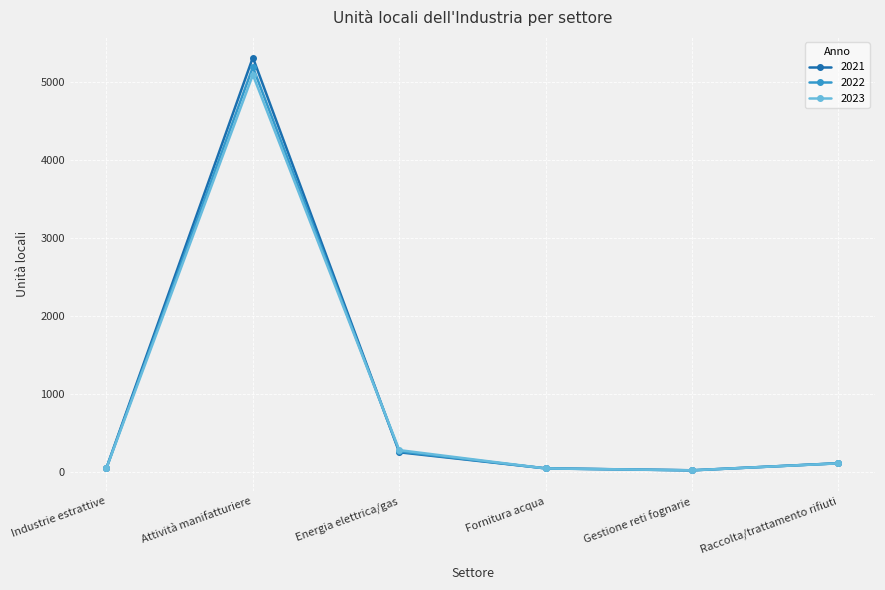

What is the total value across all series at Industrie estrattive?

146